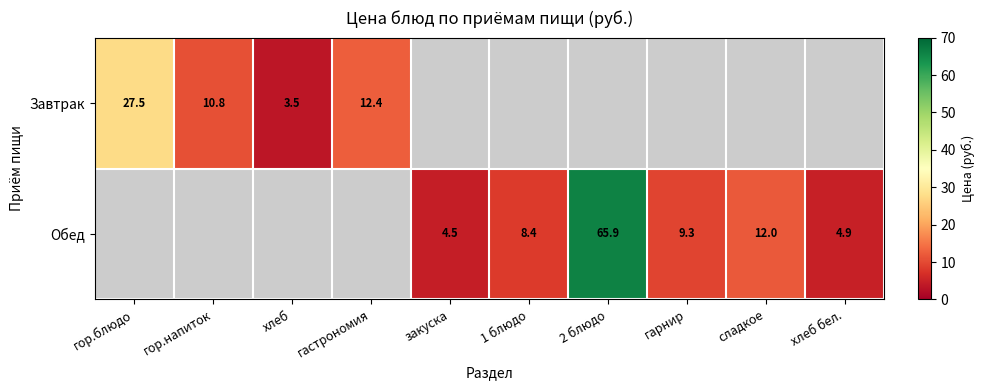

True or false: Завтрак has a value of 14.9 at гор.напиток.

False